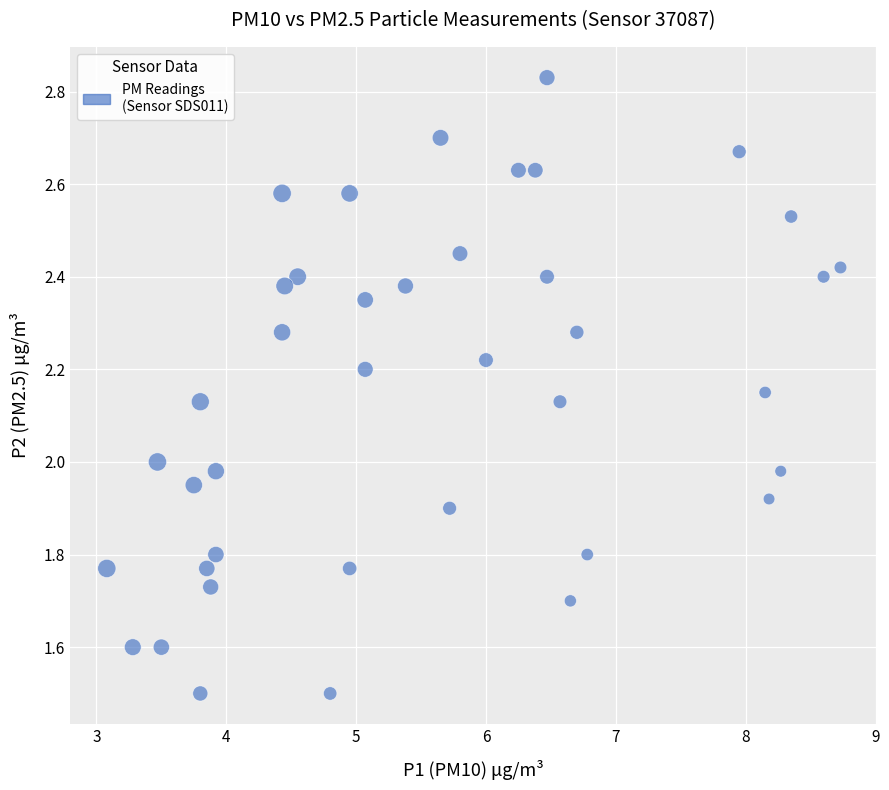

What is the range of Y values (max minus min)?

1.3